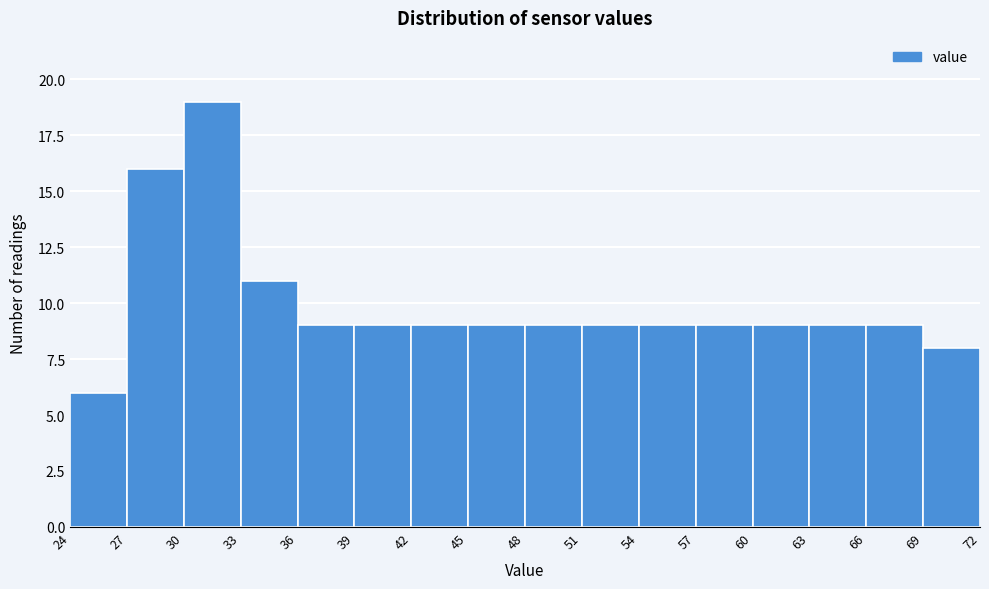

Reading left to right, list every bar in this chart as the range it spans on the x-axis followed by its height. The values are not printed on the chart, so give them approximately, as read against the axis.

24 to 27: 6
27 to 30: 16
30 to 33: 19
33 to 36: 11
36 to 39: 9
39 to 42: 9
42 to 45: 9
45 to 48: 9
48 to 51: 9
51 to 54: 9
54 to 57: 9
57 to 60: 9
60 to 63: 9
63 to 66: 9
66 to 69: 9
69 to 72: 8